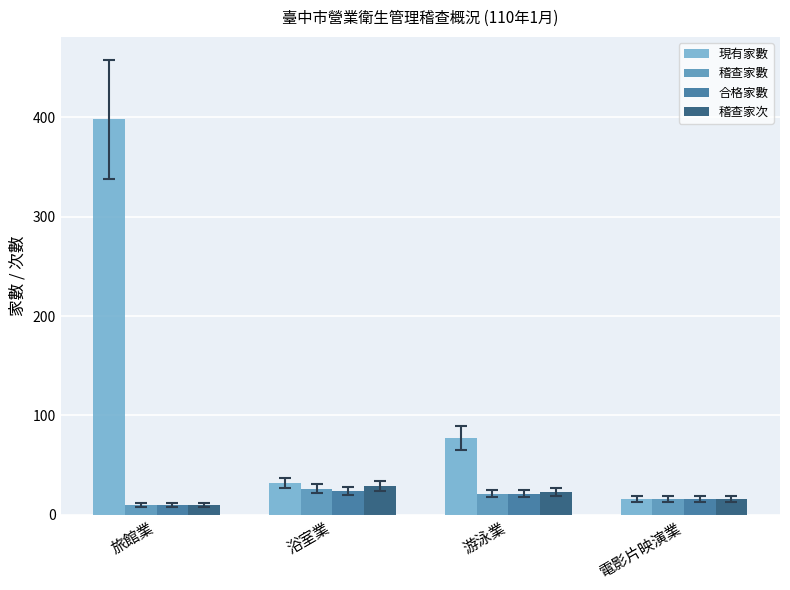

What is the difference between the maximum and second lowest values in the 稽查家次 series?

13